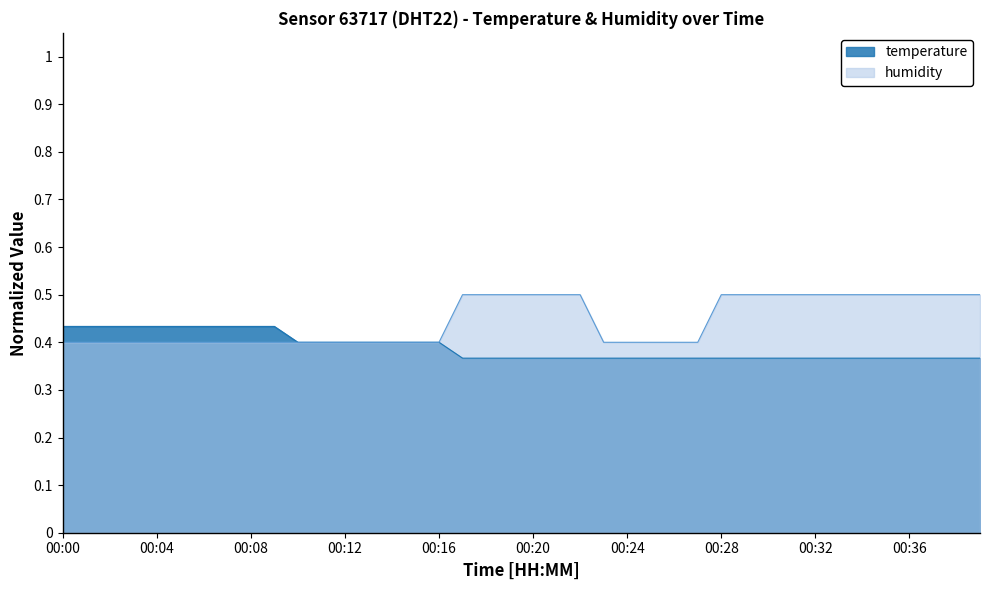

What is the average value of the temperature series?

0.4